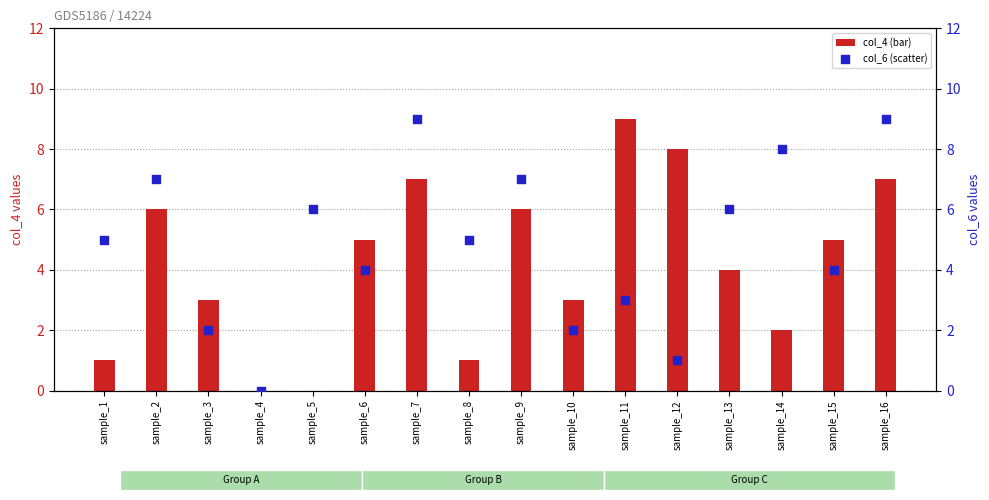

Is the value of col_6 (scatter) at sample_11 greater than the value of col_4 (bar) at sample_1?

Yes